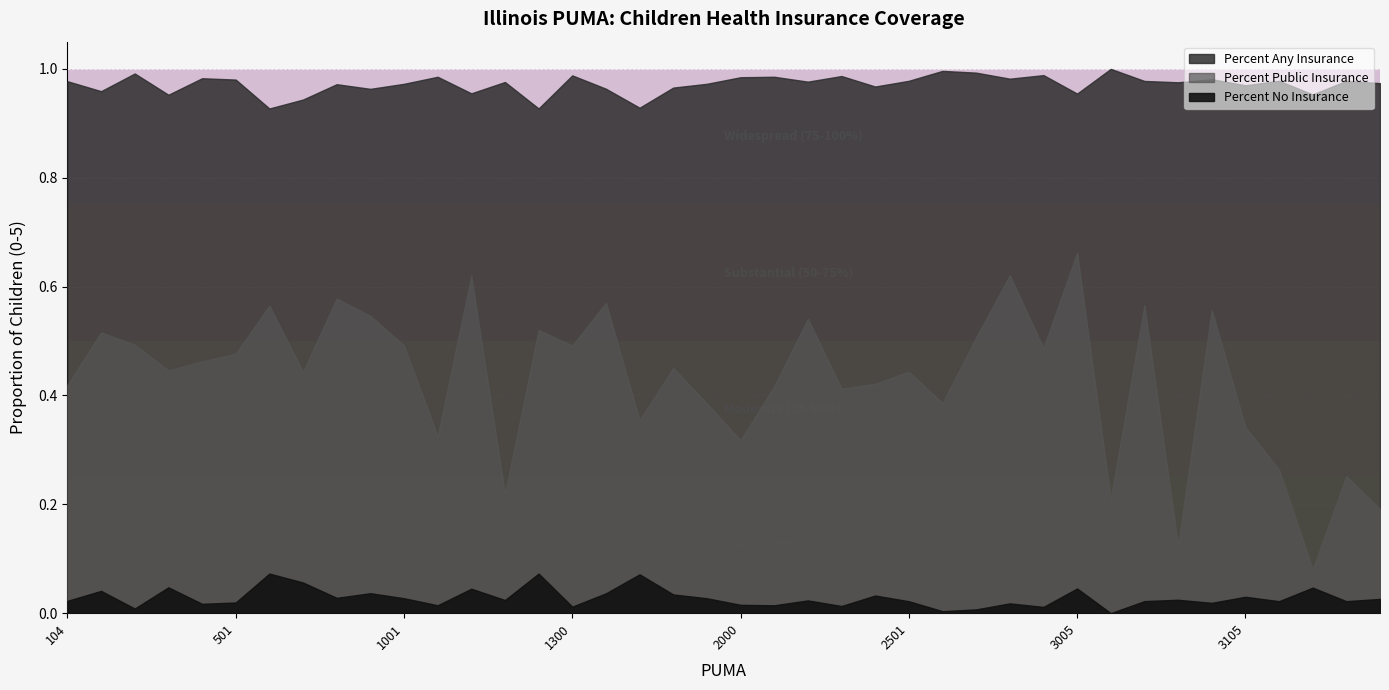

Rank the series by their maximum value, from lowest to highest.

Percent No Insurance, Percent Public Insurance, Percent Any Insurance